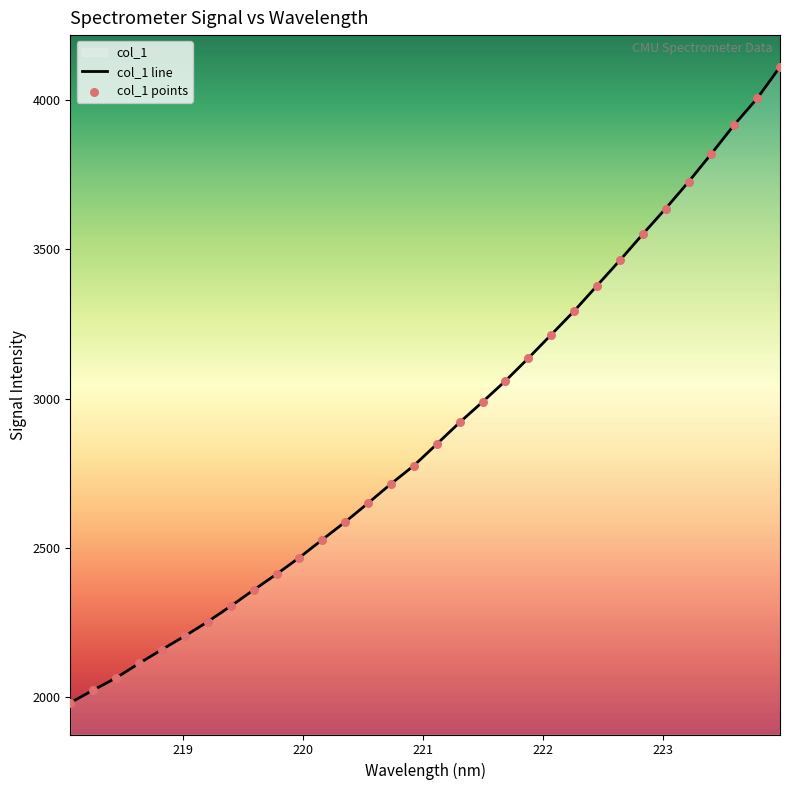

What is the difference between the maximum and minimum values?

2128.6